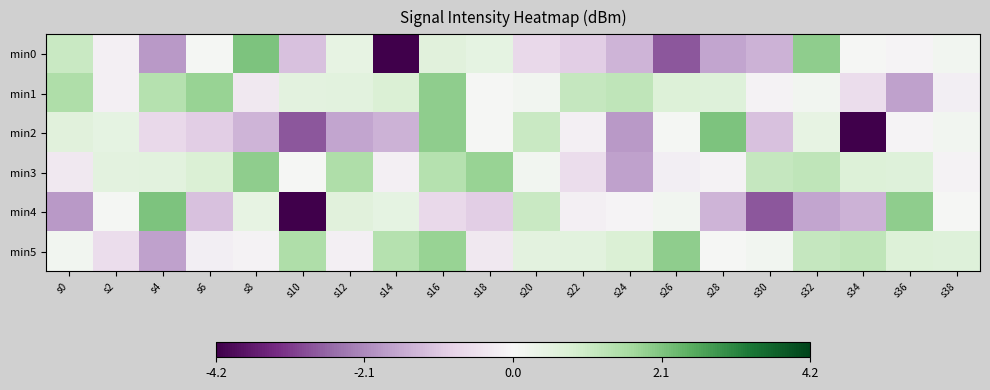

At how many categories does at least one series exceed 0?

20